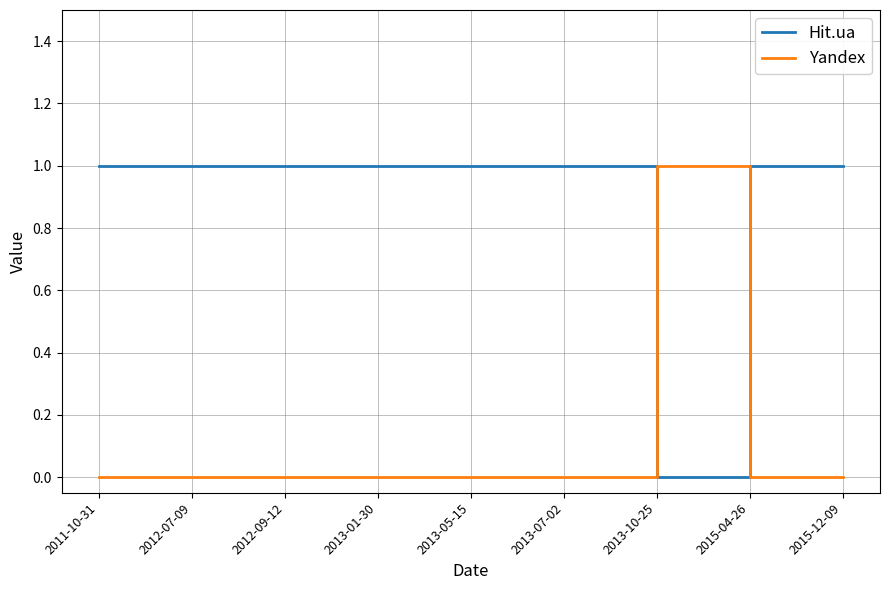

Count the number of categories in the chart.

9